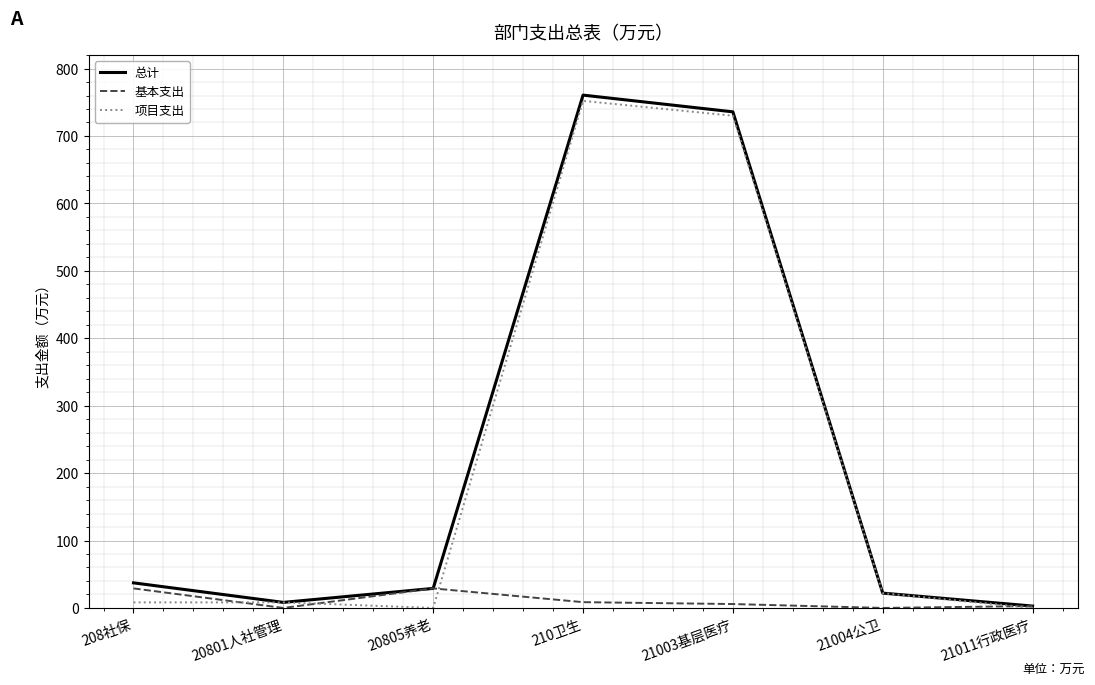

What are all the series names shown in the legend?

总计, 基本支出, 项目支出